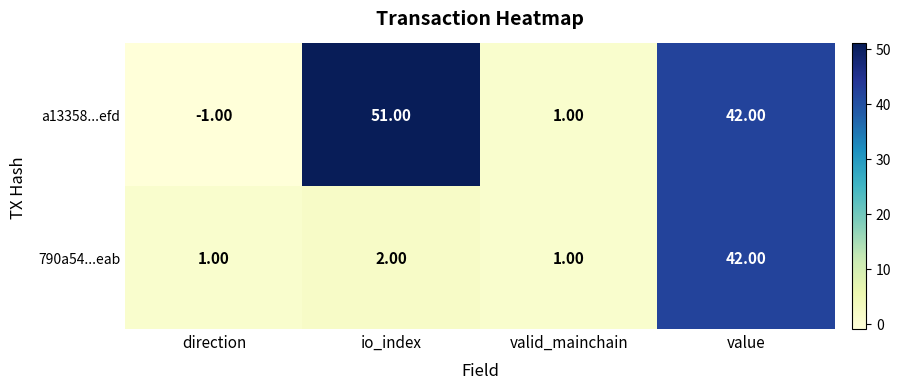

List the series in order of their overall mean, highest first.

a13358...efd, 790a54...eab